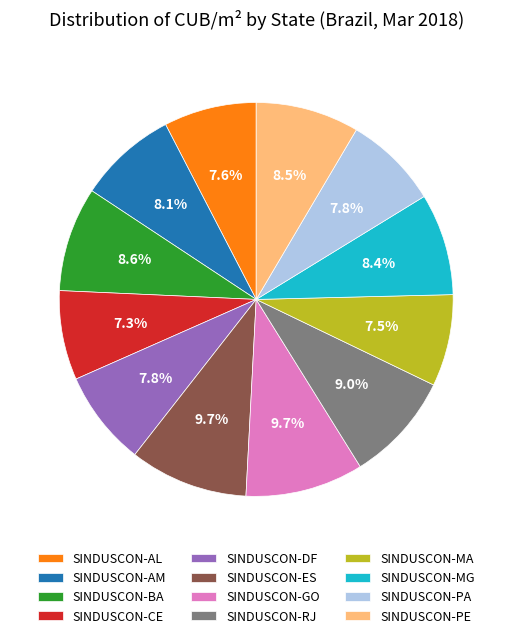

To the nearest percent, what is the difference between the largest and smallest slice percentages?

2%